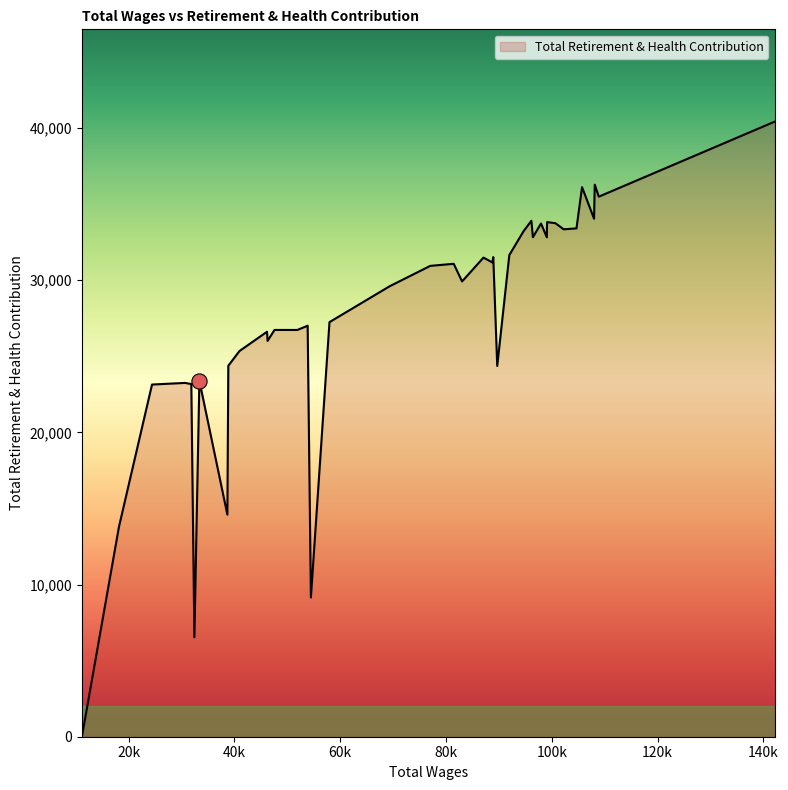

What is the maximum value shown in the chart?

40419